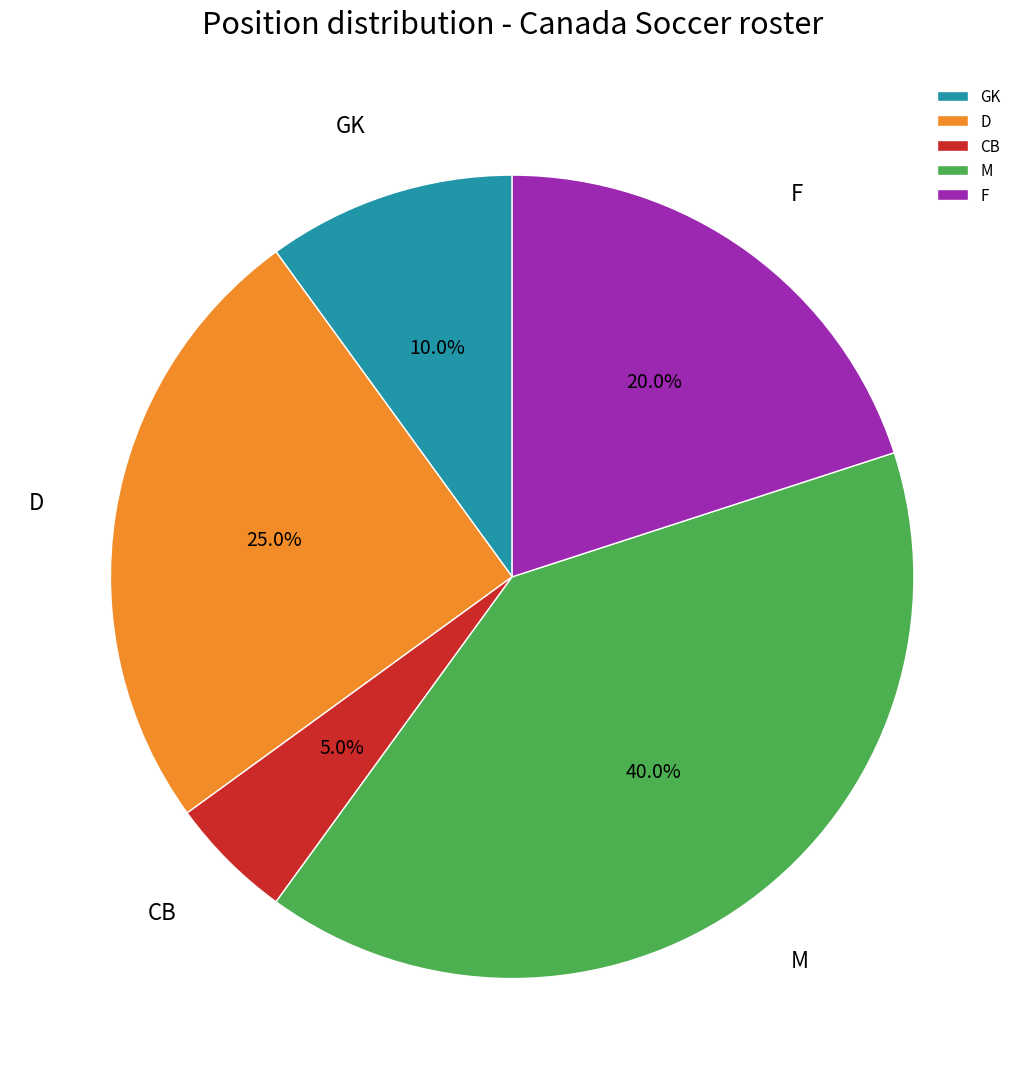

To the nearest percent, what is the difference between the largest and smallest slice percentages?

35%